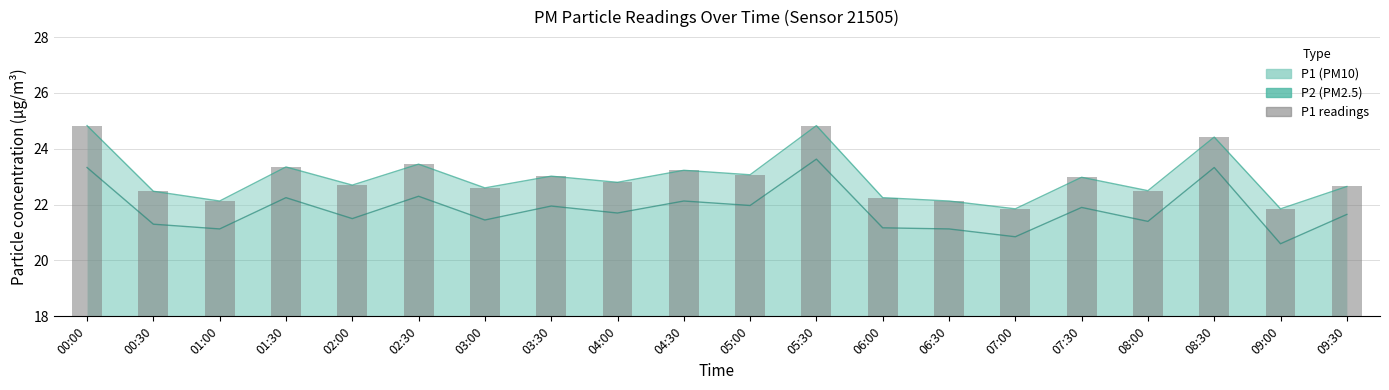

Are the bars horizontal?

No